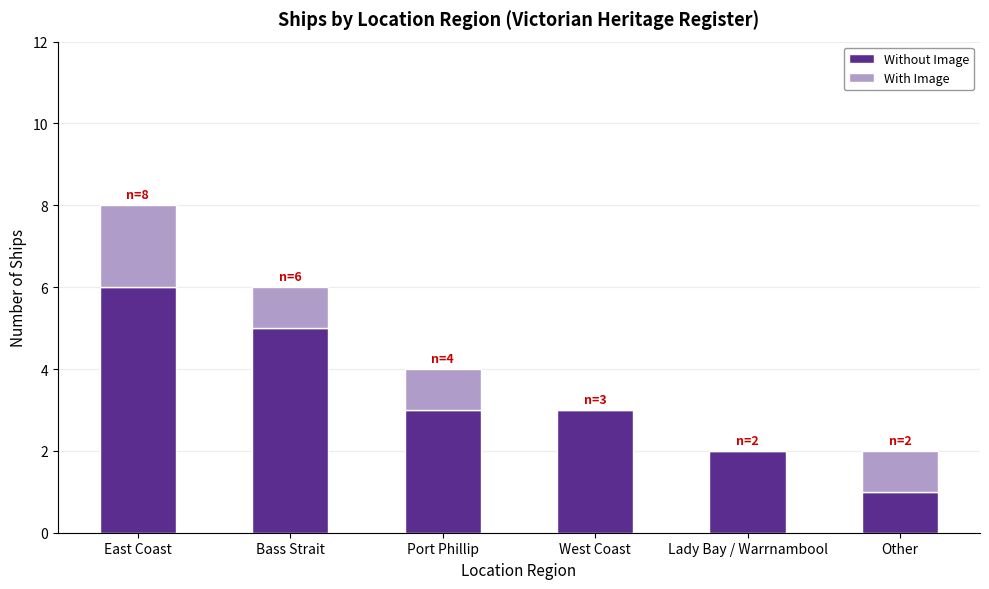

How many categories are shown in the chart?

6